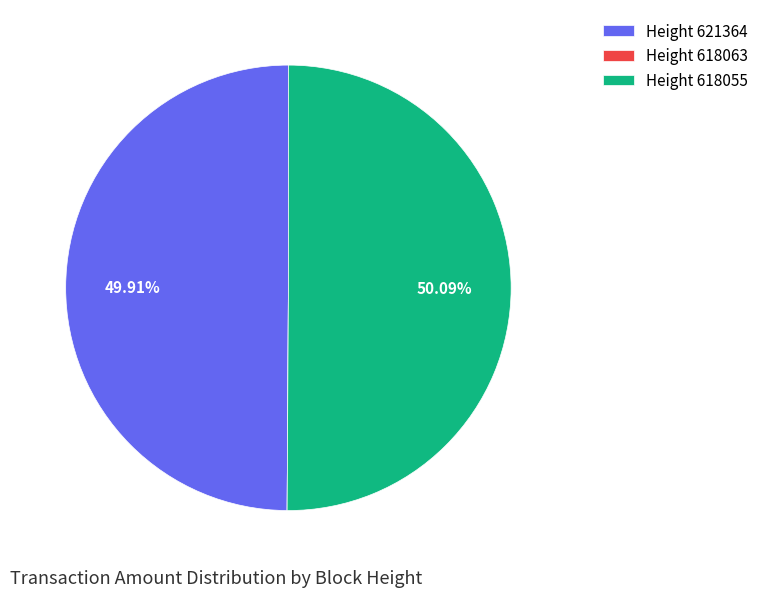

Which category has the biggest portion of the pie?

618055